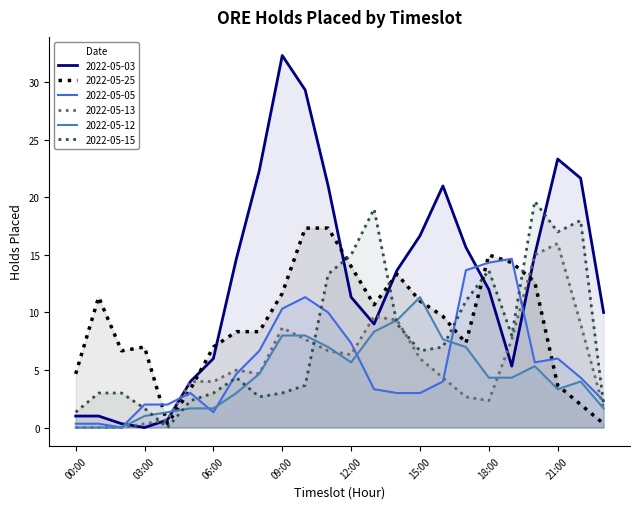

What is the spread (max minus min) of values at 18:00?

12.7